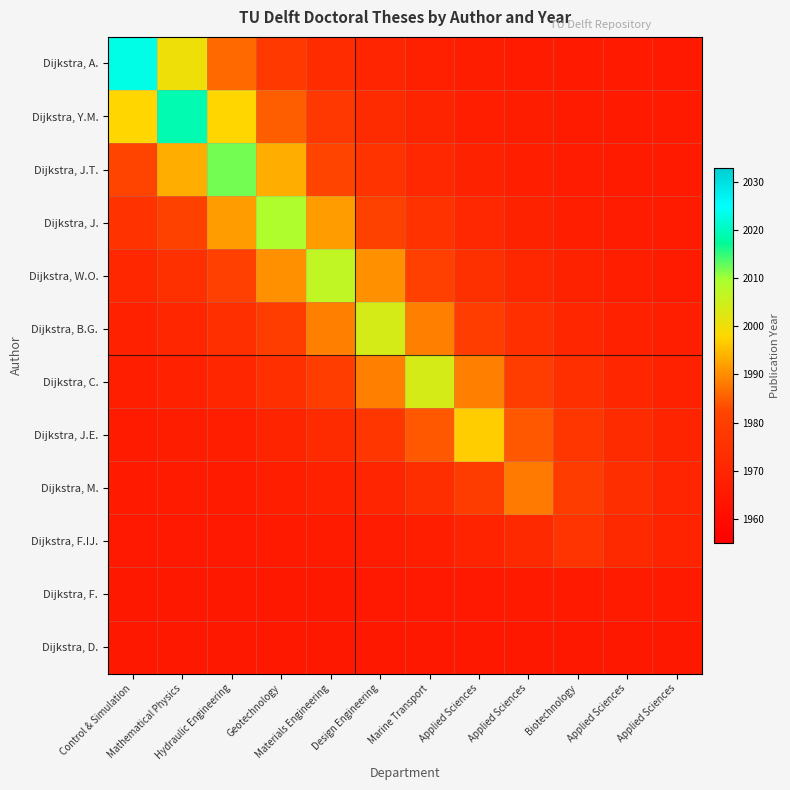

How many distinct data groups are displayed?

12